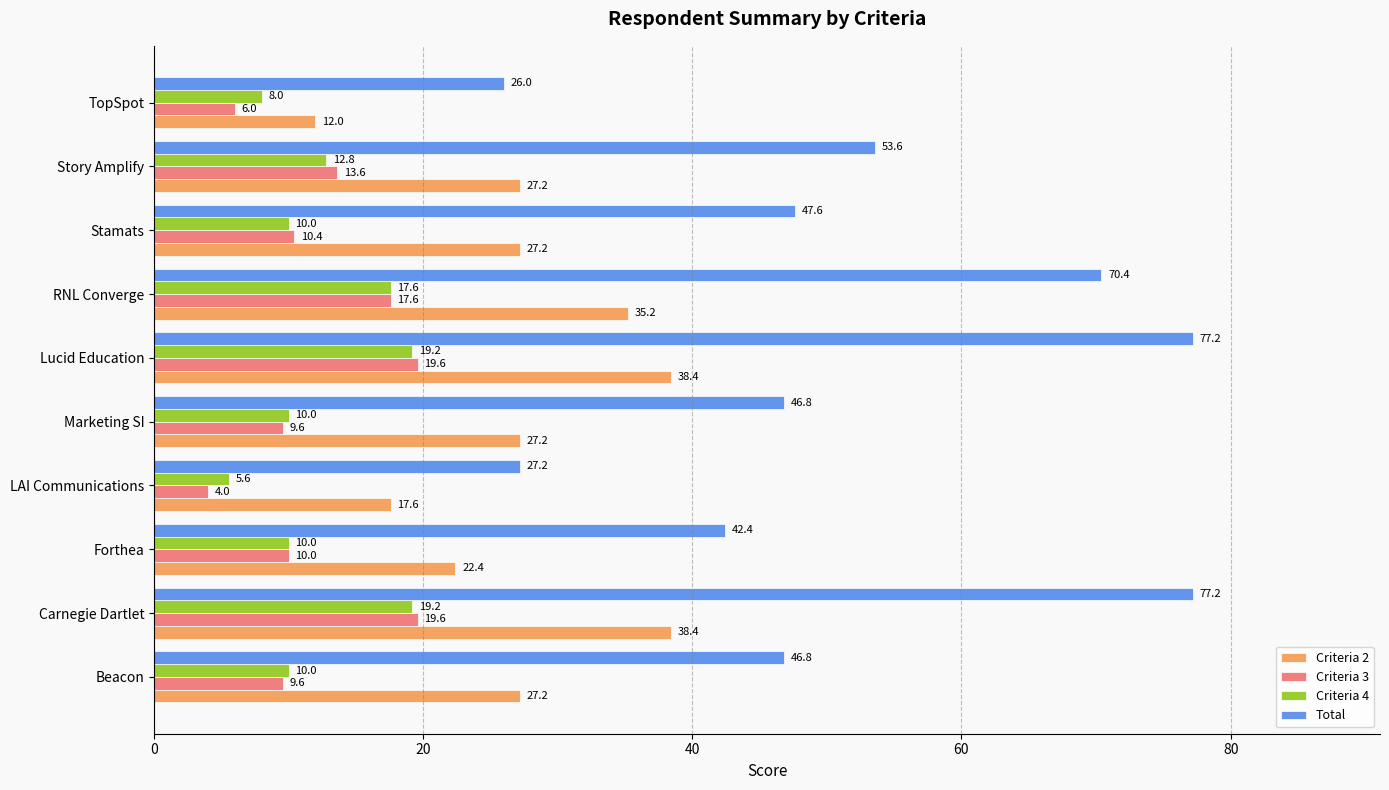

What is the total value across all series at TopSpot?

52.0